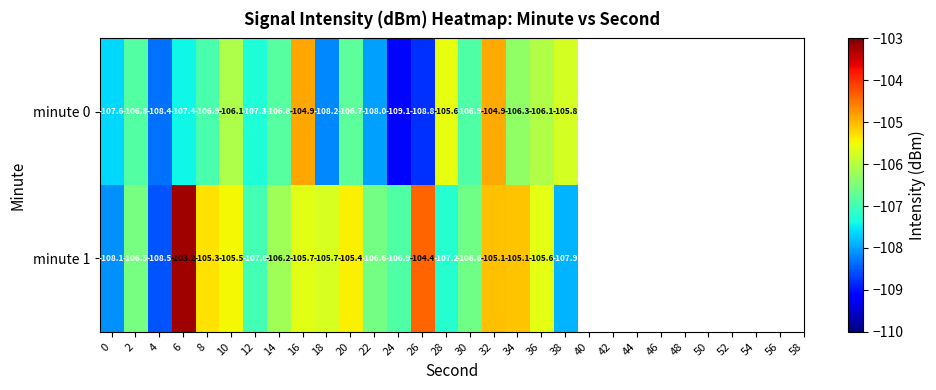

At which label does minute 1 first exceed -105?

6